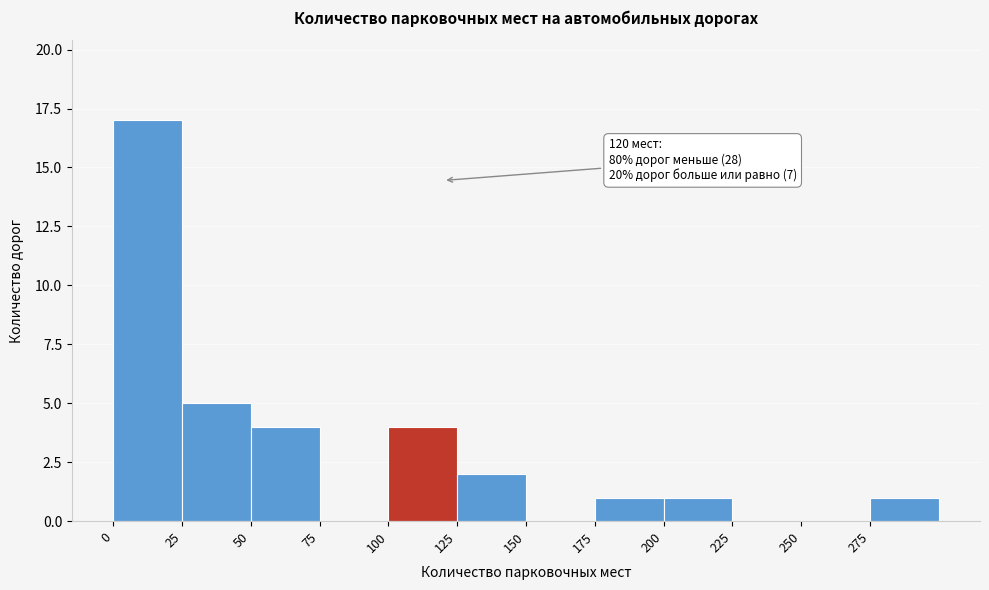

Over which range of the x-axis is the bar tallest?

0 to 25